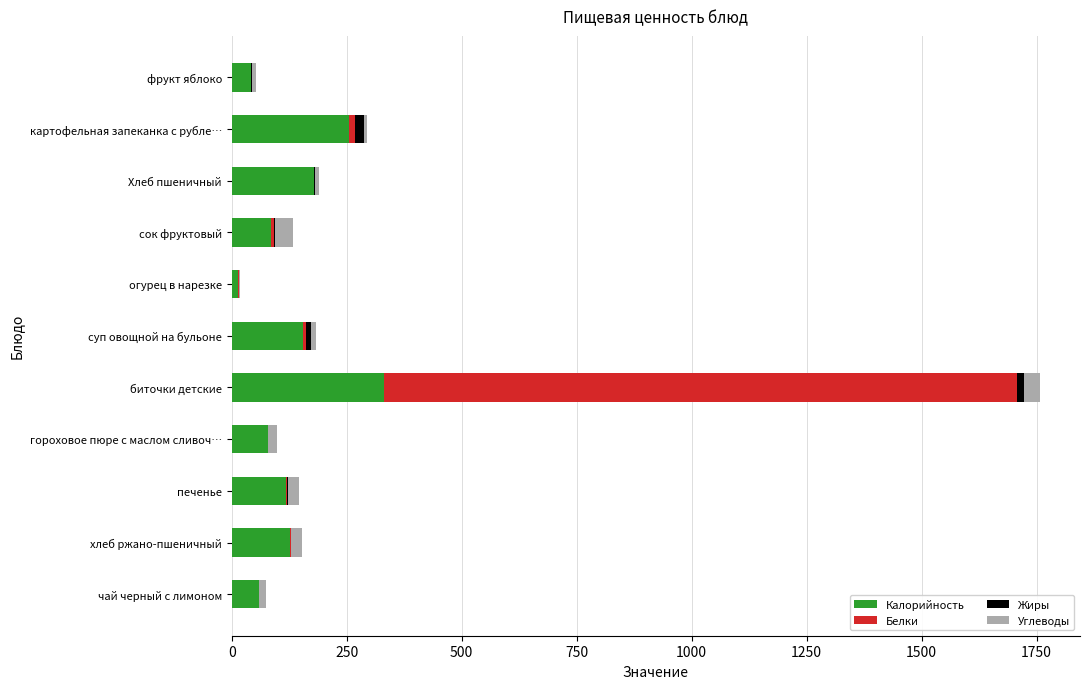

Is it true that Калорийность equals 117.5 at печенье?

True